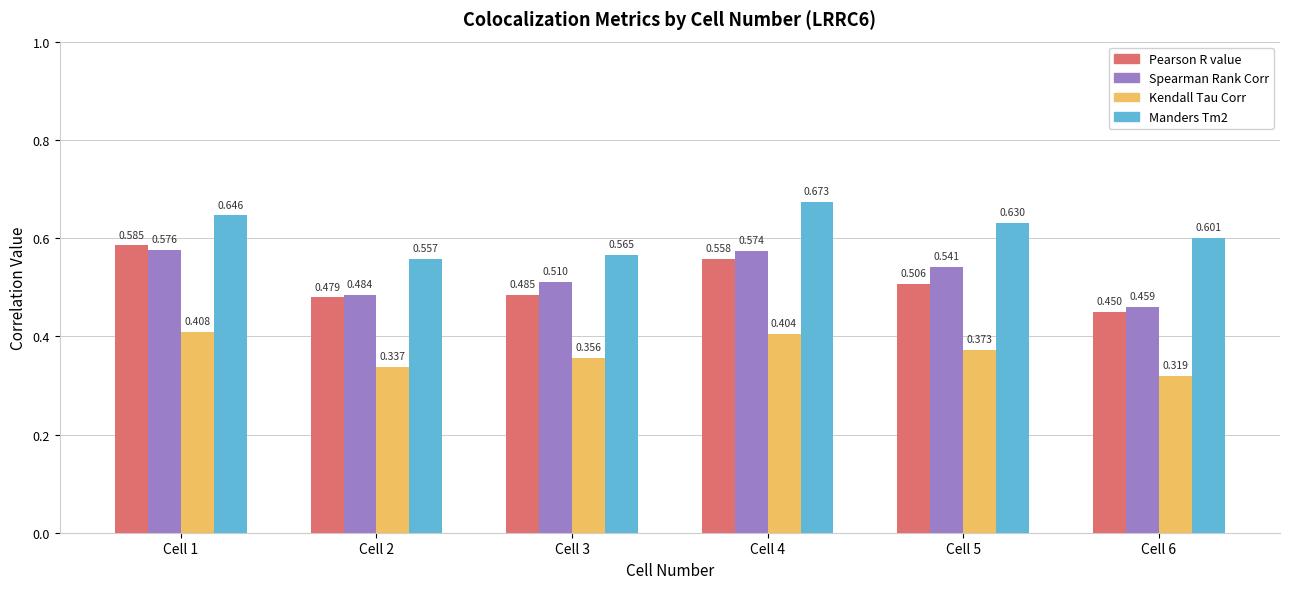

Which category has the lowest value in the Kendall Tau Corr series?

Cell 6